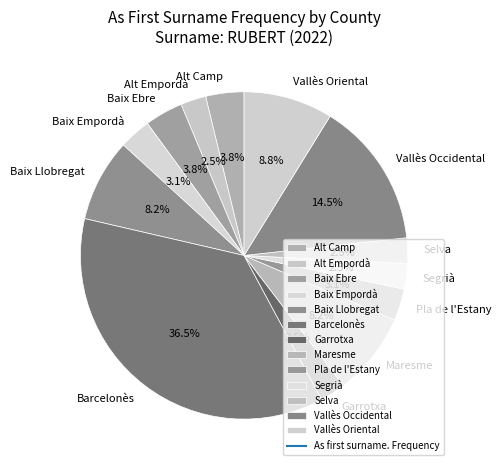

Does any single category account for the majority?

No